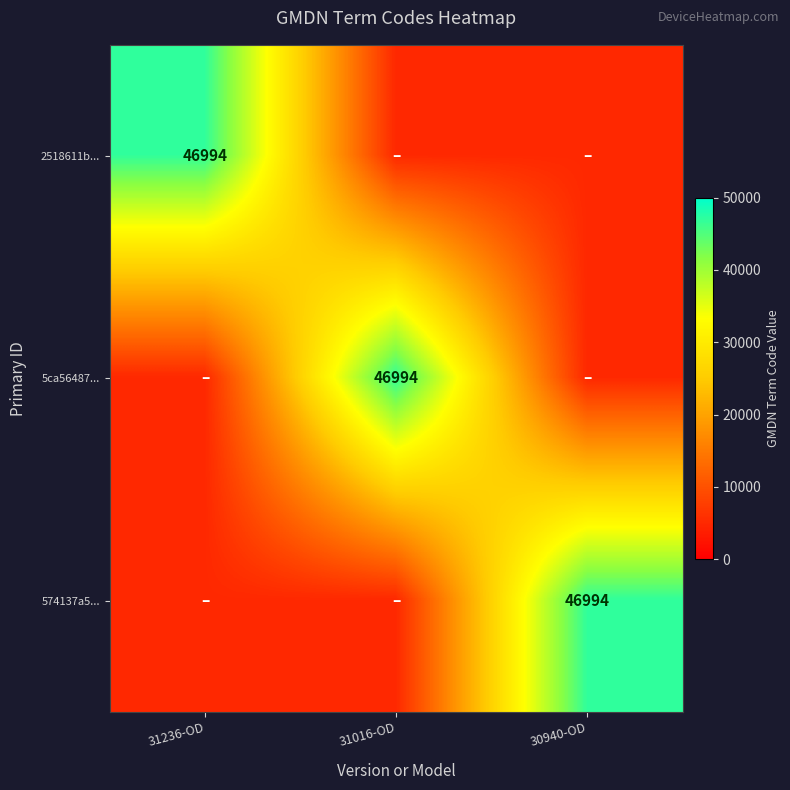

The 5ca56487... series shows 61117 at 31016-OD. True or false?

False